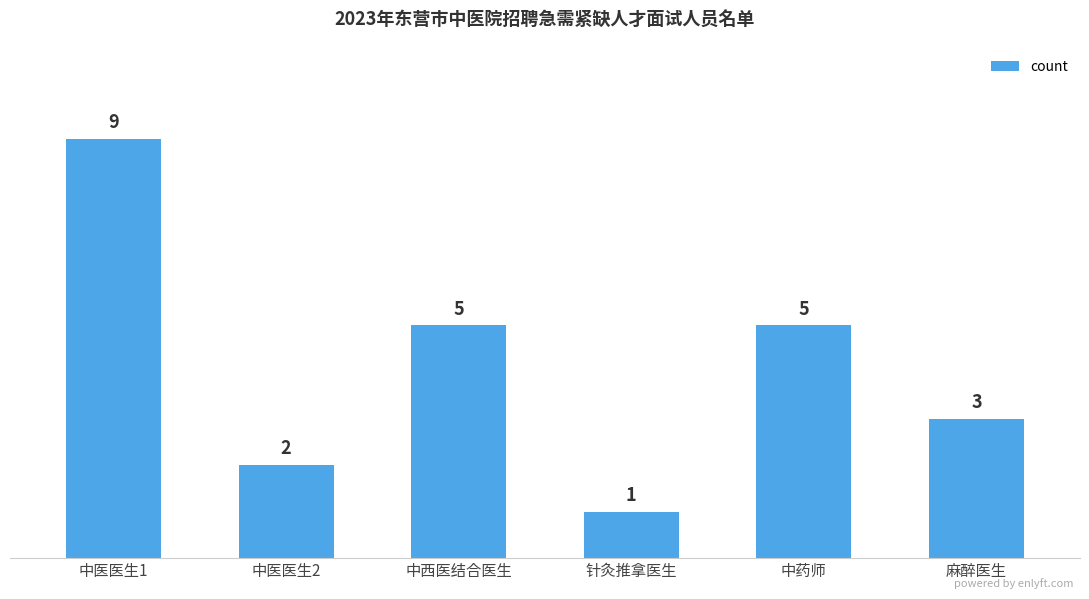

At which label does the data first exceed 5?

中医医生1